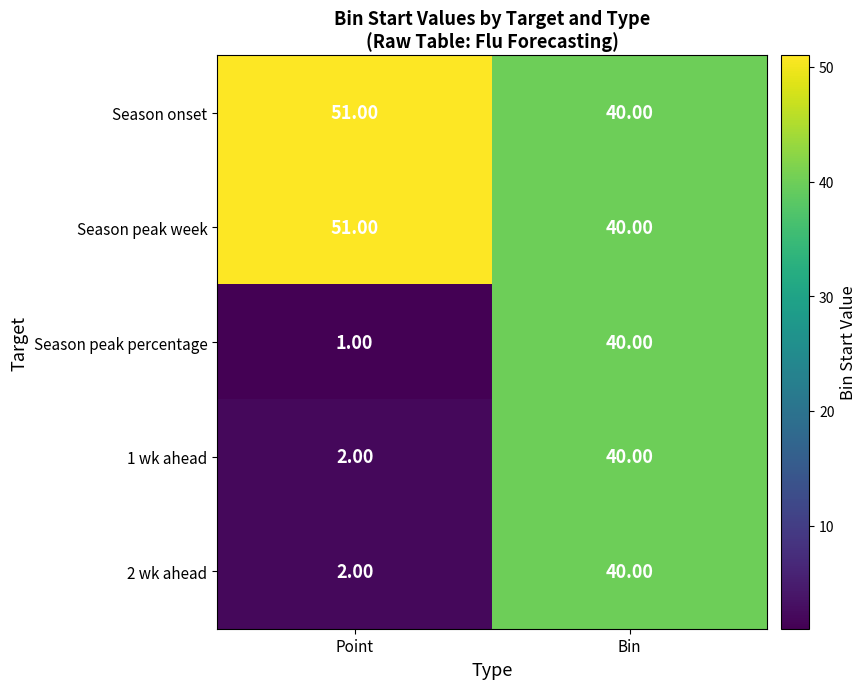

Which series has the largest range (max minus min)?

Season peak percentage